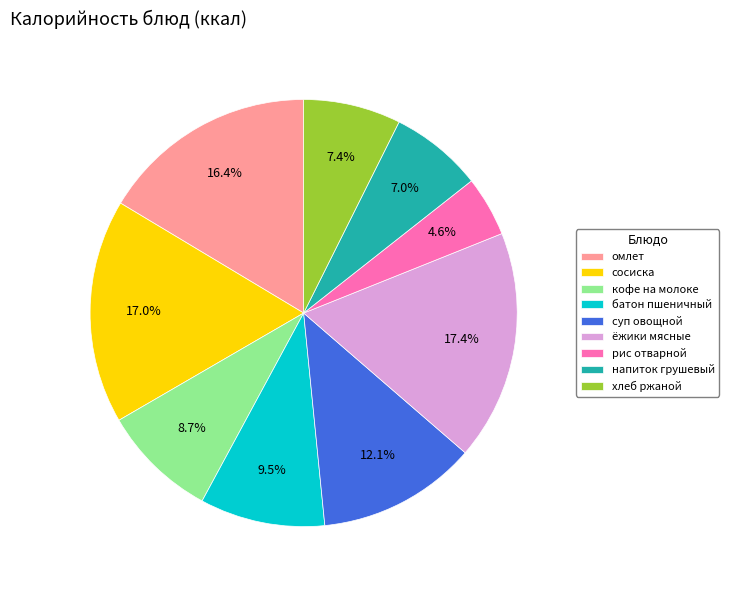

What is the ratio of the value at ёжики мясные to the value at напиток грушевый?

2.5